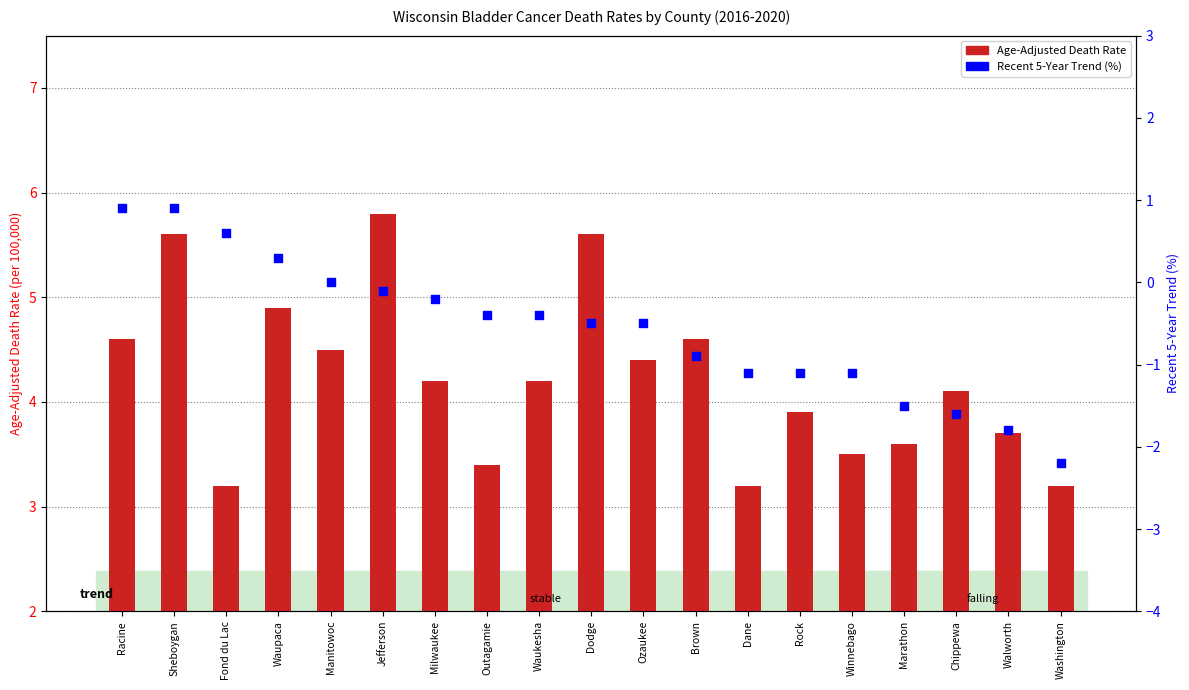

What is the total value across all series at Walworth?

1.9